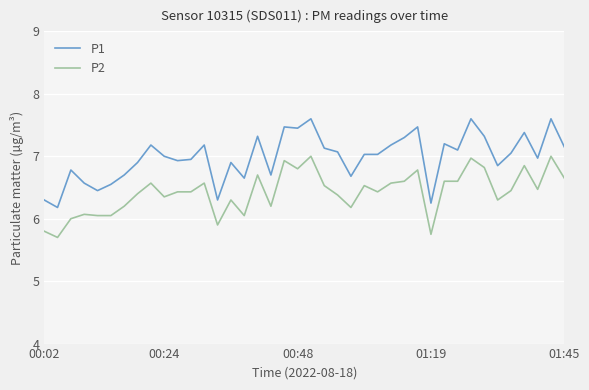

What is the difference between the maximum and minimum values in the P1 series?

1.4